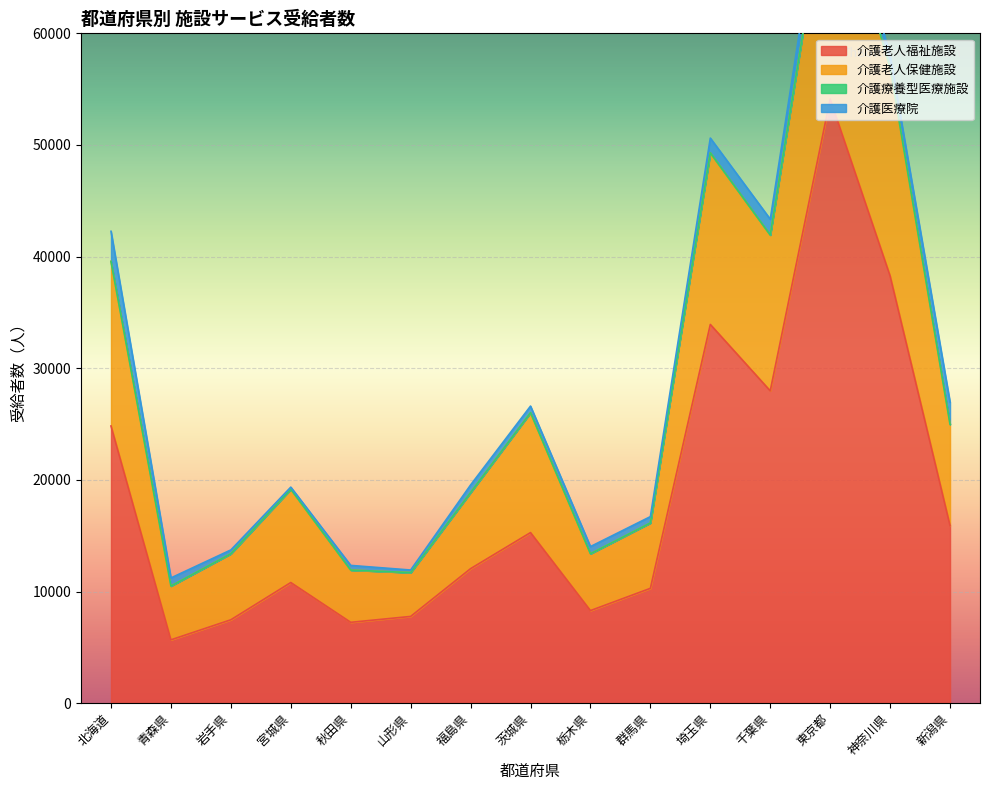

The 介護老人保健施設 series shows 63561 at 北海道. True or false?

False